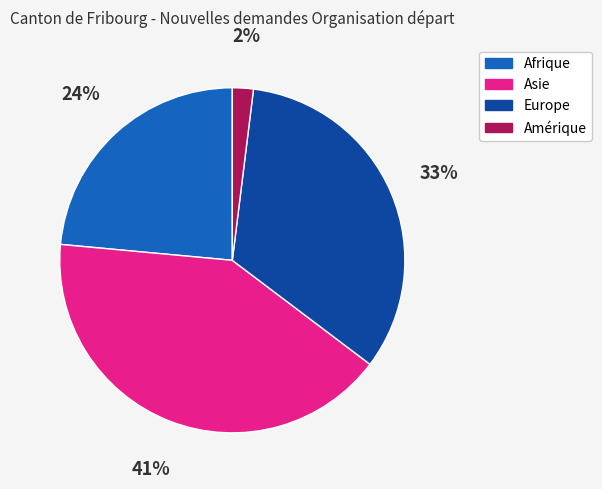

What is the smallest slice in the pie chart?

Amérique